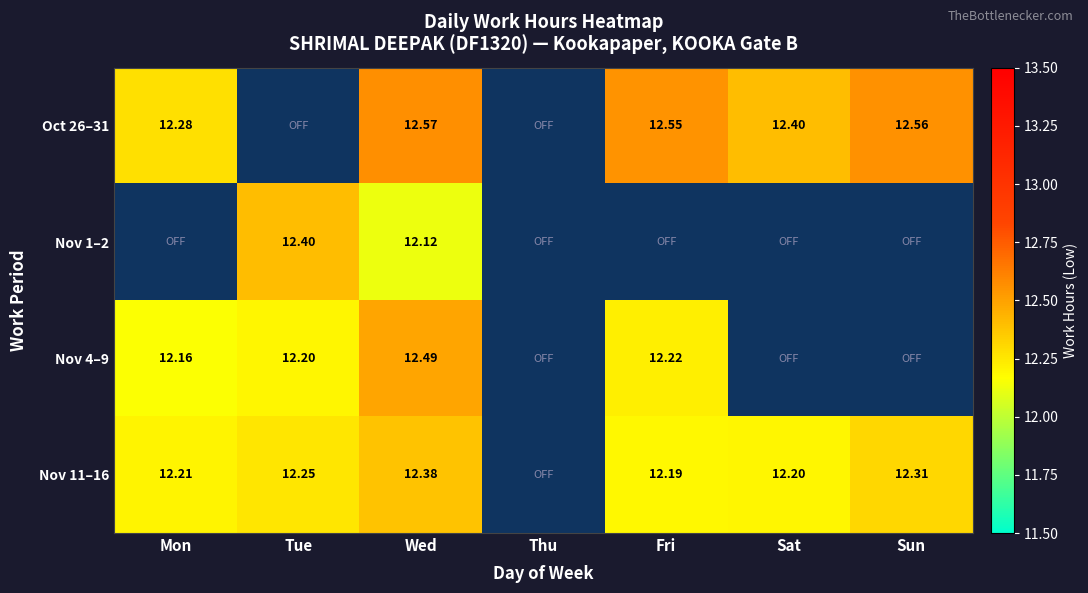

What value does the Nov 11–16 series have at Sat?

12.2